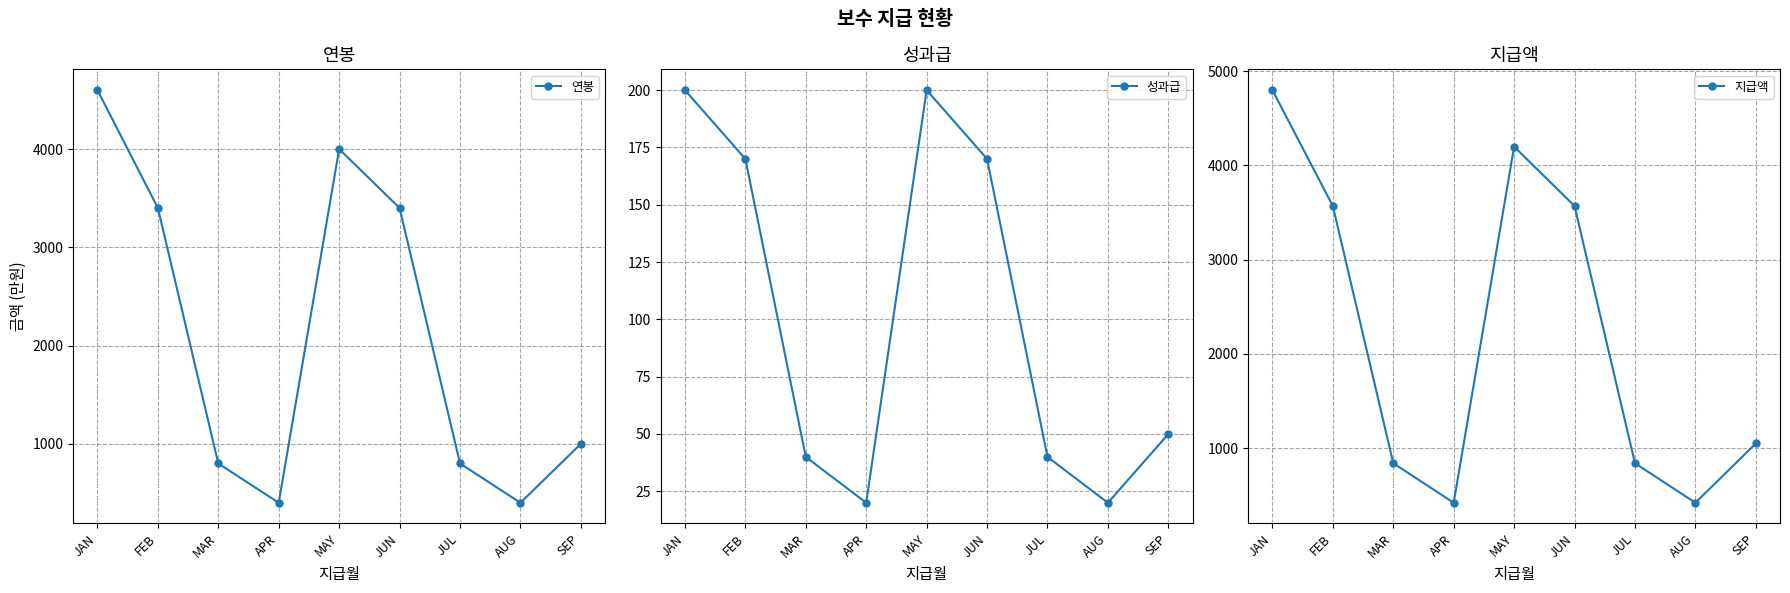

Between JUL and SEP, which is larger?

SEP